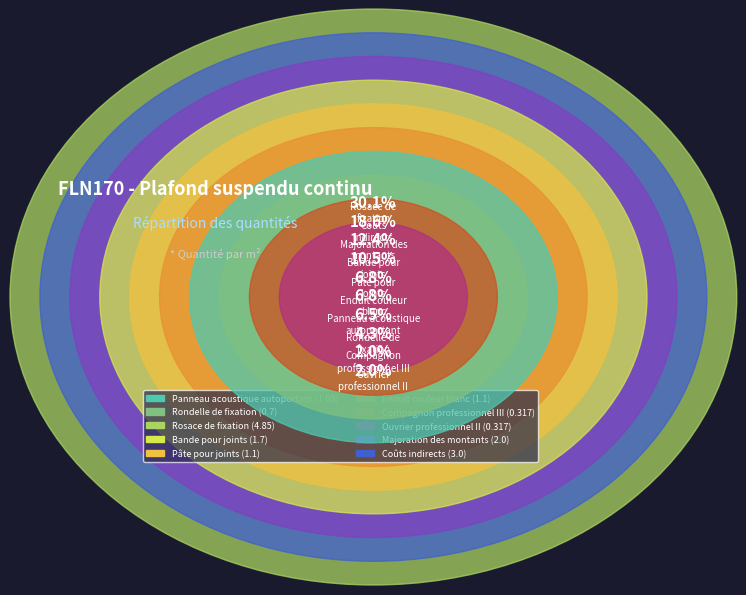

To the nearest percent, what is the combined percentage of Majoration des
montants and Coûts
indirects?

31%